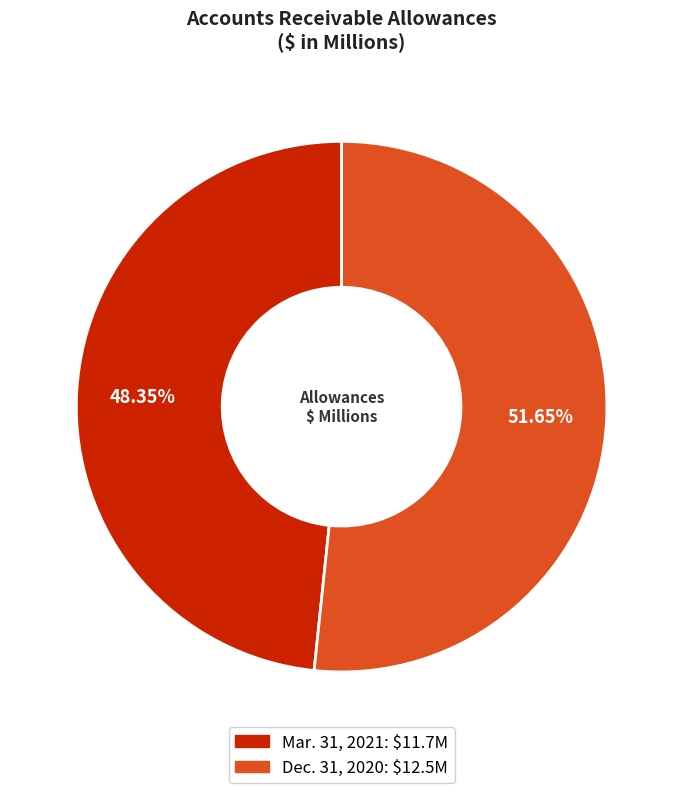

To the nearest percent, what is the difference between the largest and smallest slice percentages?

3%